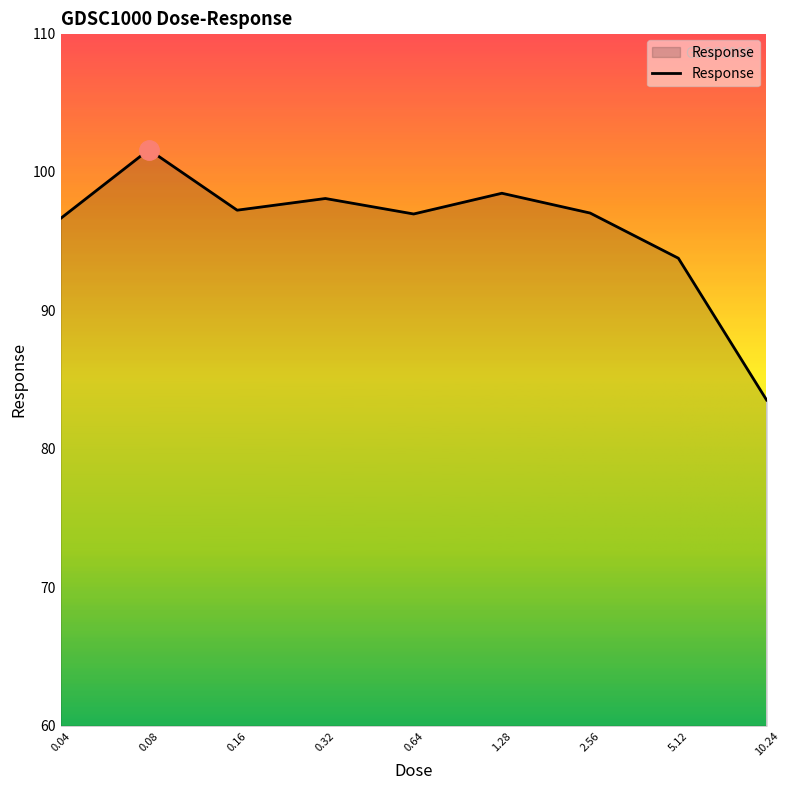

What is the minimum value shown in the chart?

83.5